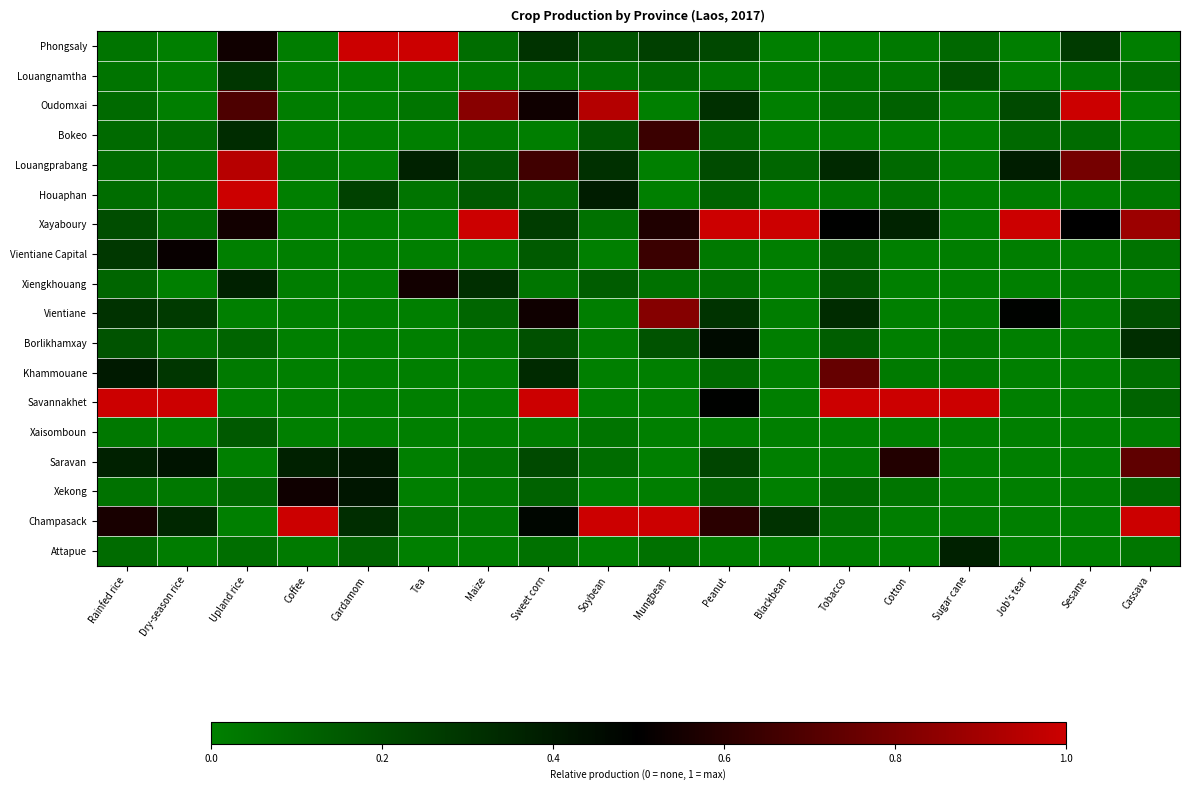

Which series has the largest total across all categories?

Xayaboury